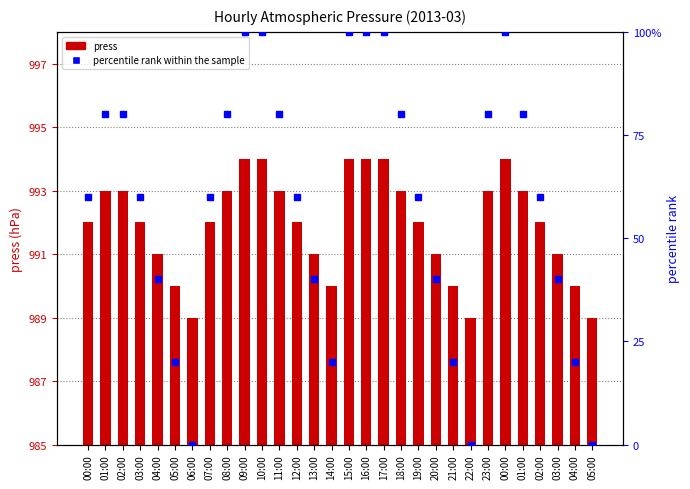

What is the spread (max minus min) of values at 10:00?

894